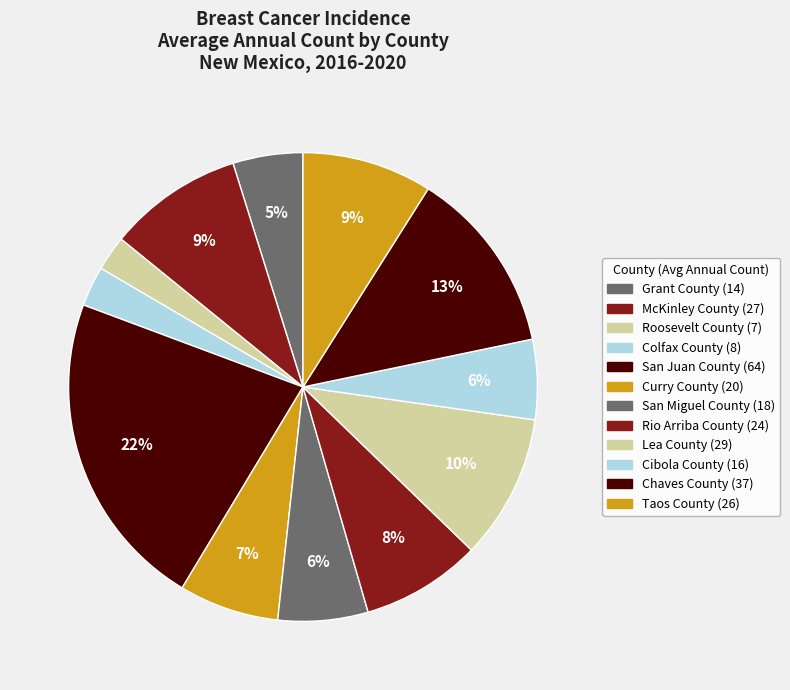

Combined, what portion of the pie is Cibola County and Curry County?

12.4%